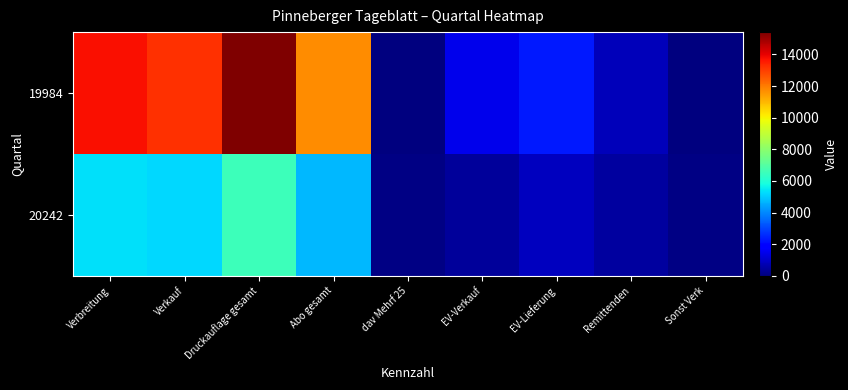

List the series in order of their overall mean, lowest first.

20242, 19984